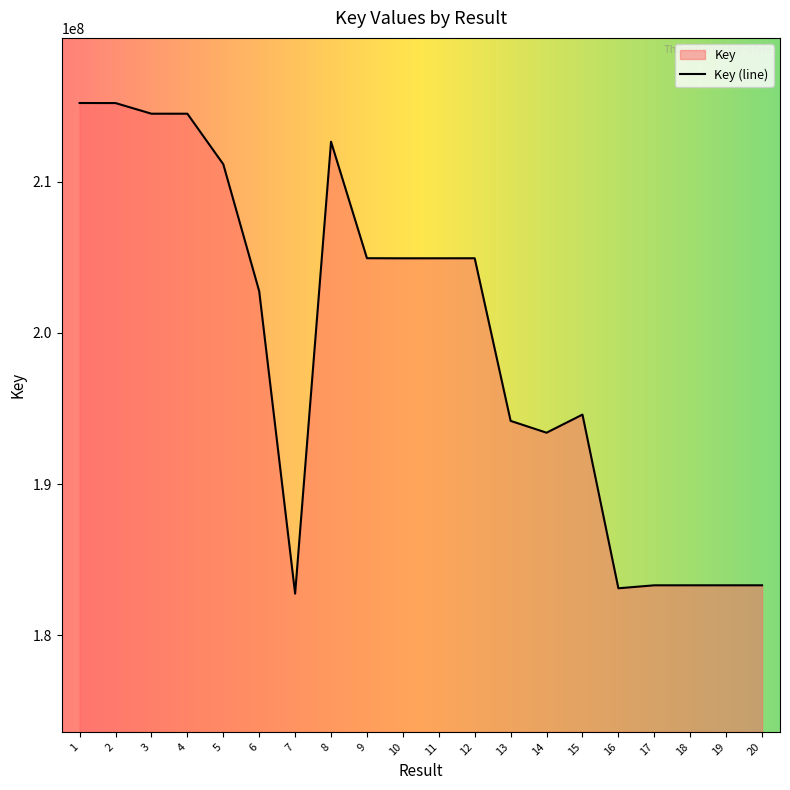

What is the difference between the maximum and second lowest values?

32073061